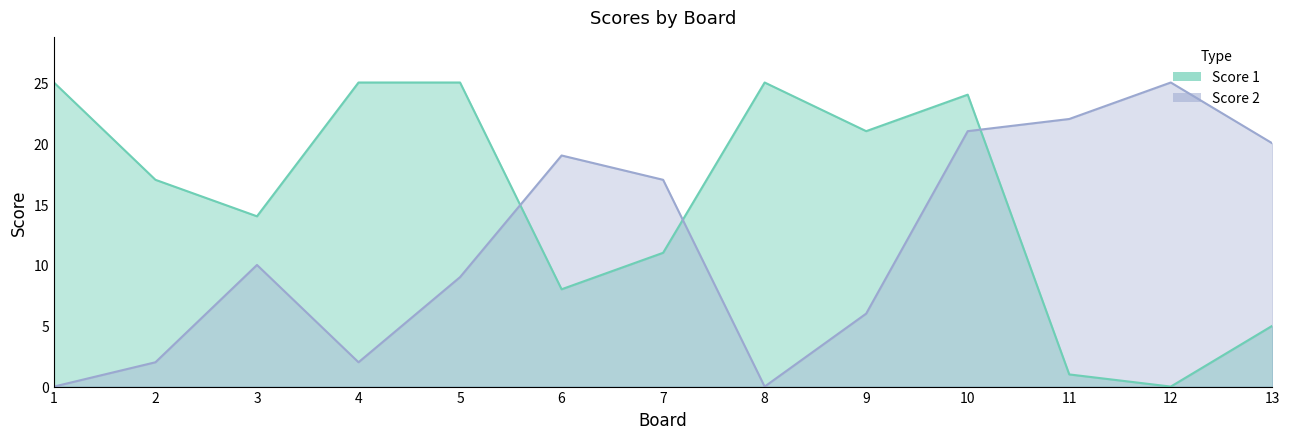

Rank the series by their average value, from lowest to highest.

Score 2, Score 1